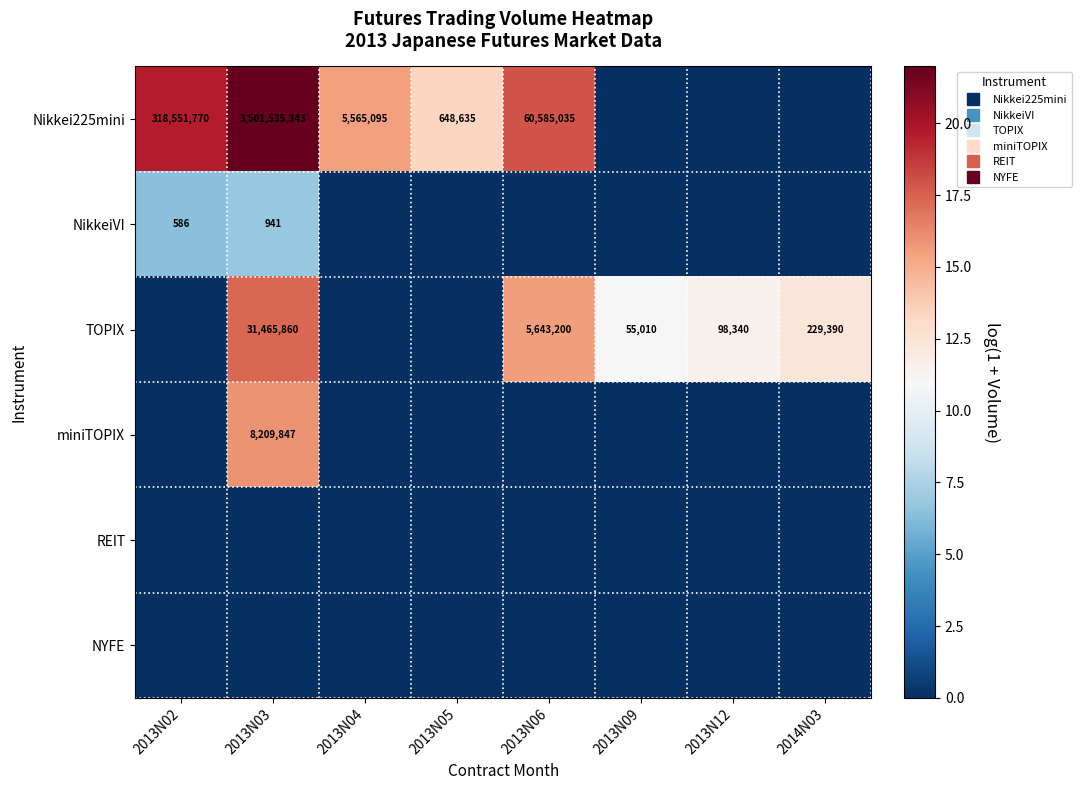

At which category does the chart reach its minimum across all series?

2013N09